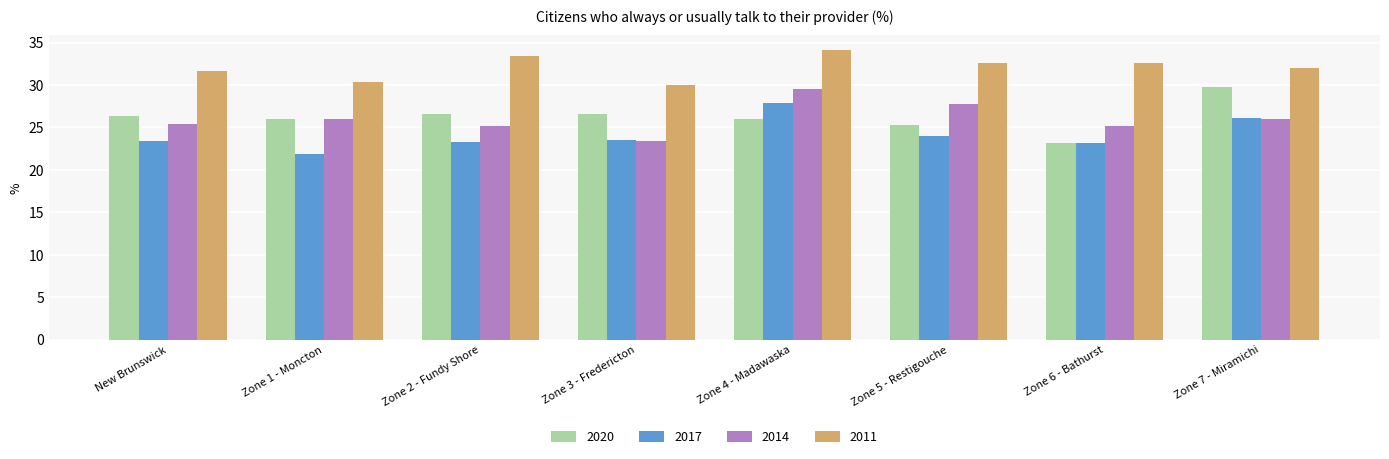

Is it true that 2020 equals 13.1 at Zone 5 - Restigouche?

False